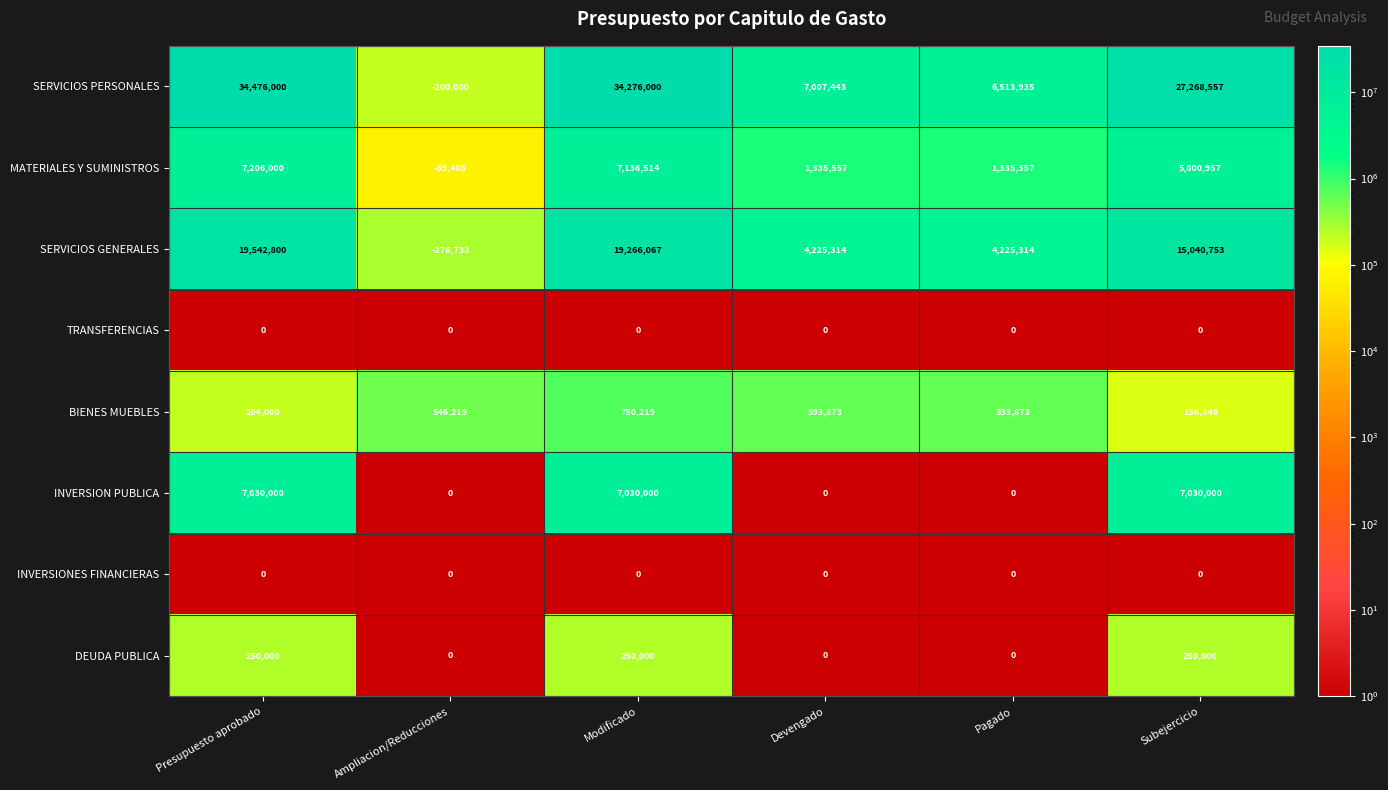

True or false: INVERSIONES FINANCIERAS has a value of 0 at Modificado.

True